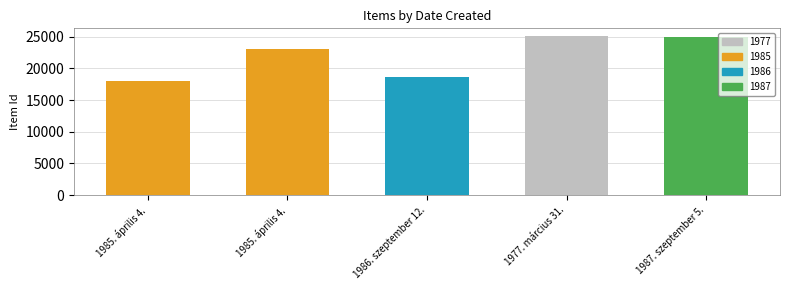

Count the number of categories in the chart.

5